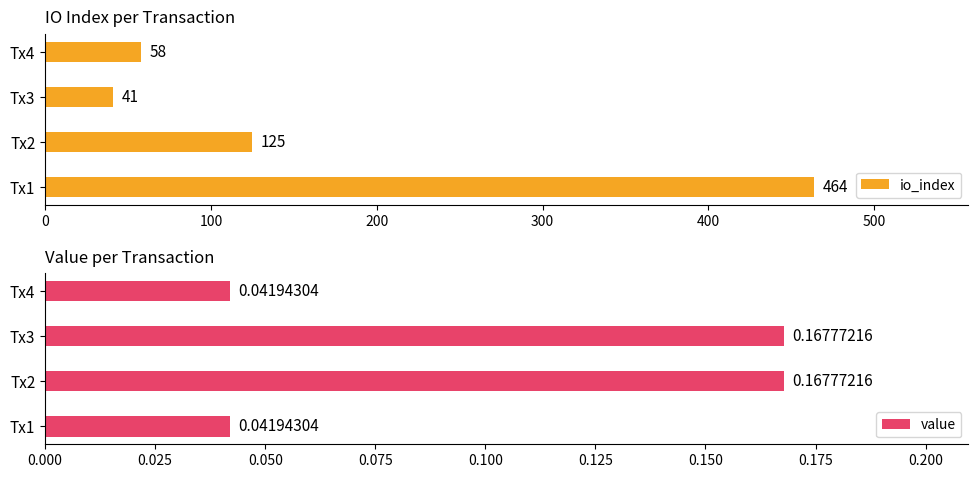

How many groups of bars are there?

4